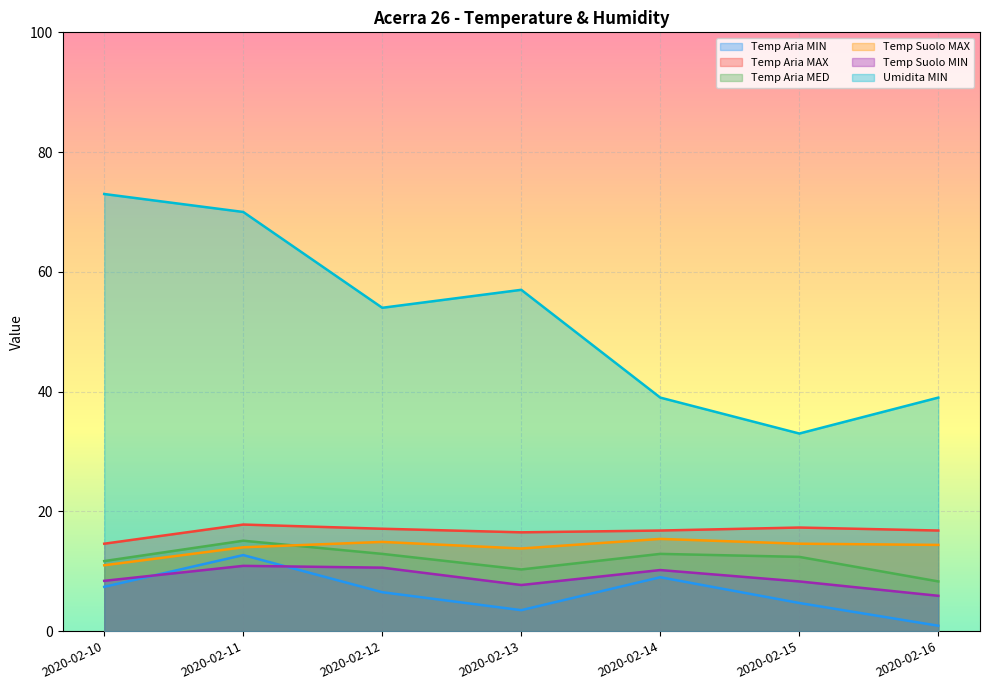

The Temp Suolo MIN series shows 10.2 at 2020-02-14. True or false?

True